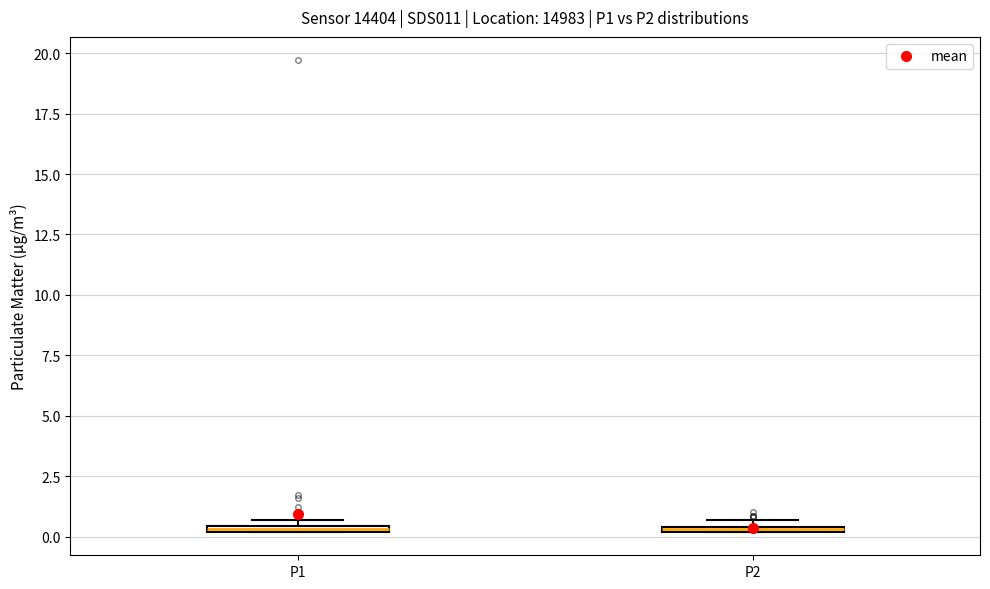

Where is the lower edge of the box for P1 on the y-axis? The values are not printed on the chart, so give them approximately, as read against the axis.

0.0